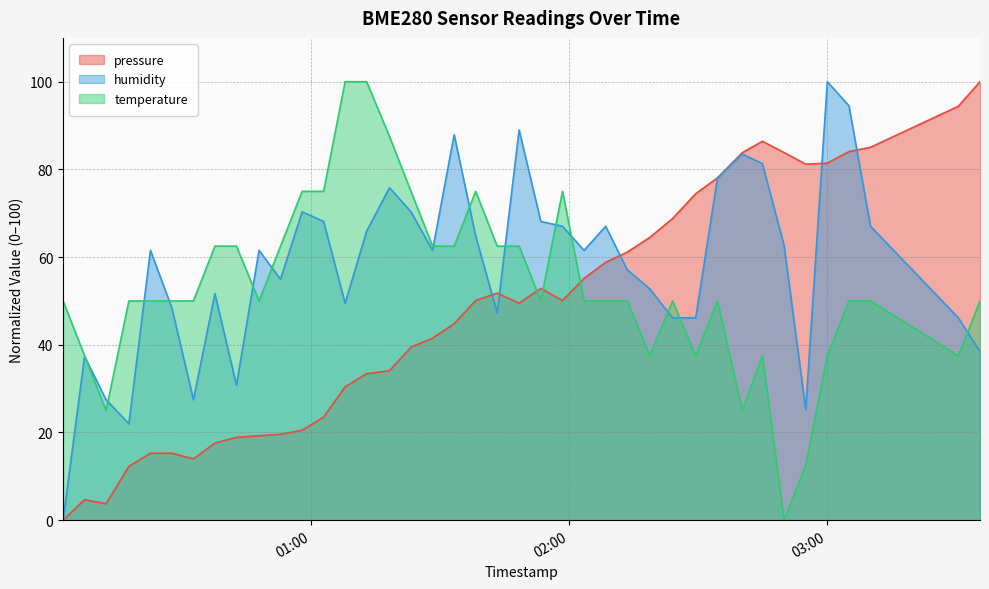

What is the highest value of the pressure series?

100.0